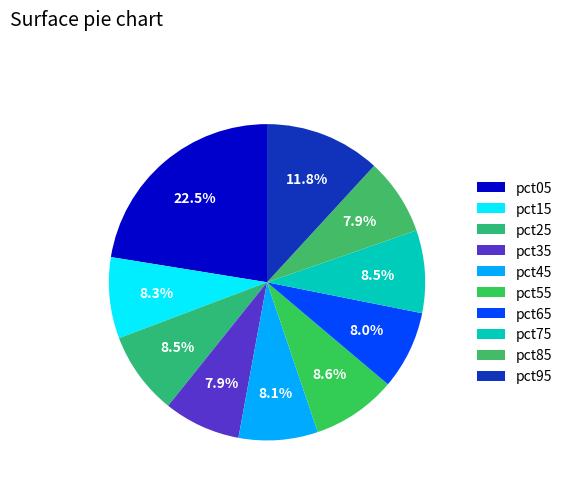

True or false: pct25 accounts for 16% of the total.

False